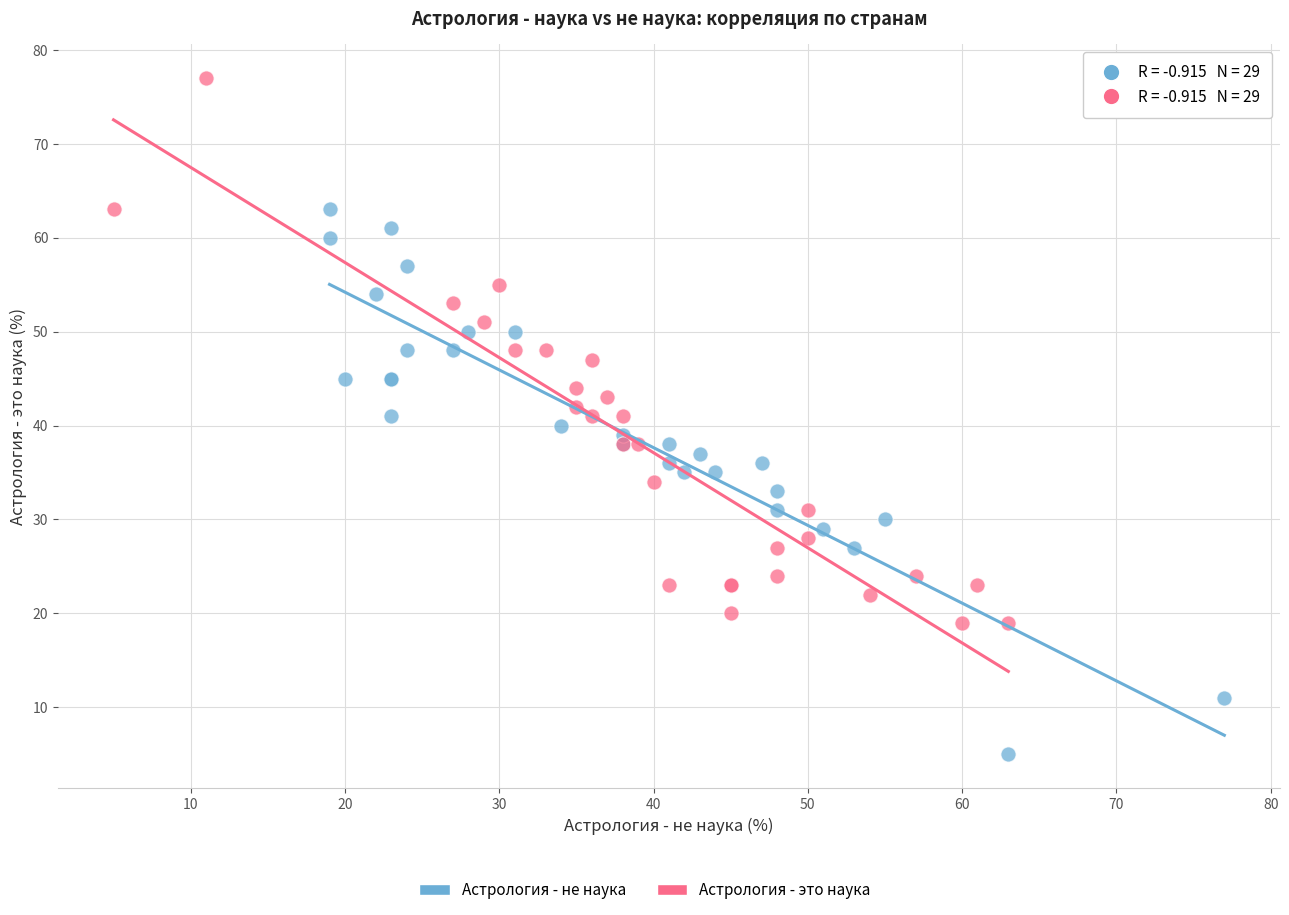

Which series reaches the minimum Y coordinate?

Астрология - не наука